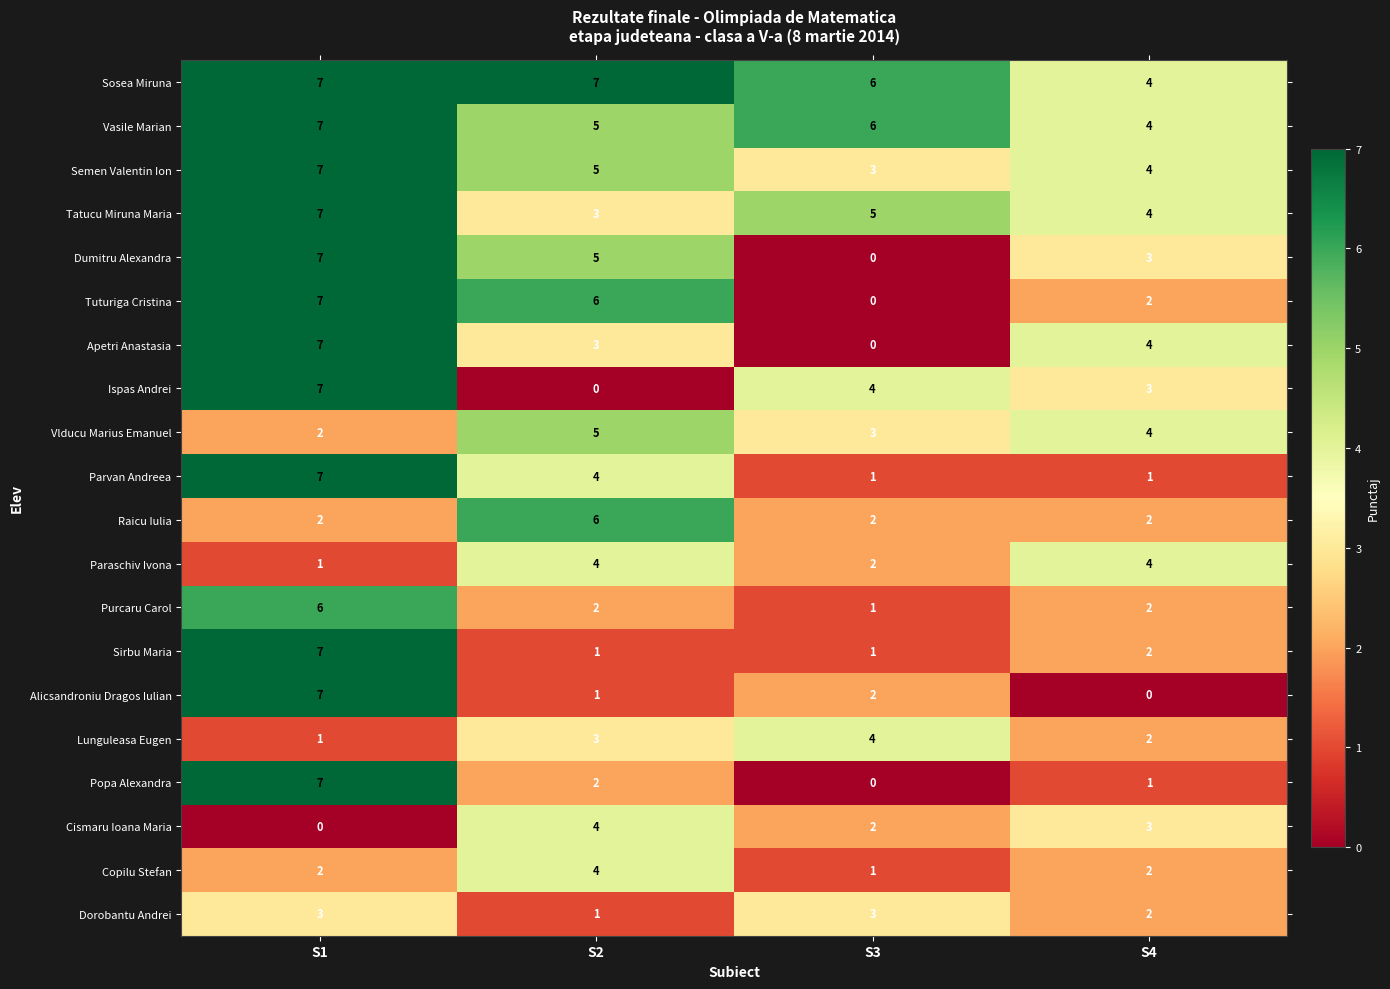

Which series changed the most between S3 and S4?

Apetri Anastasia